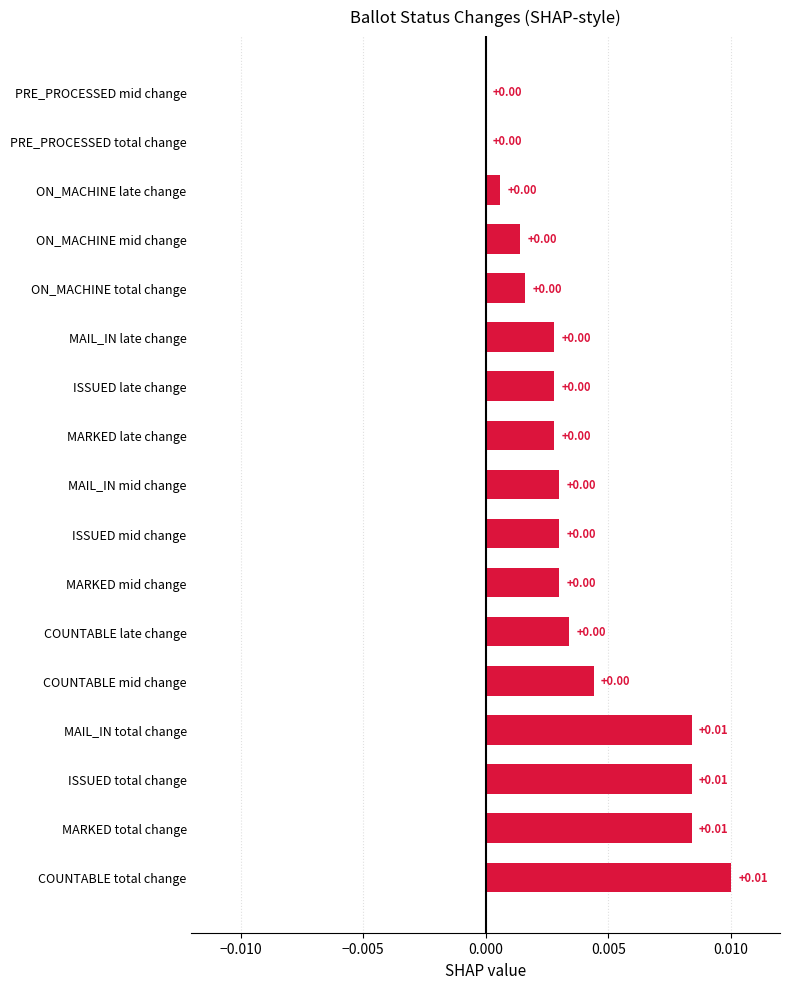

Are the bars horizontal?

Yes